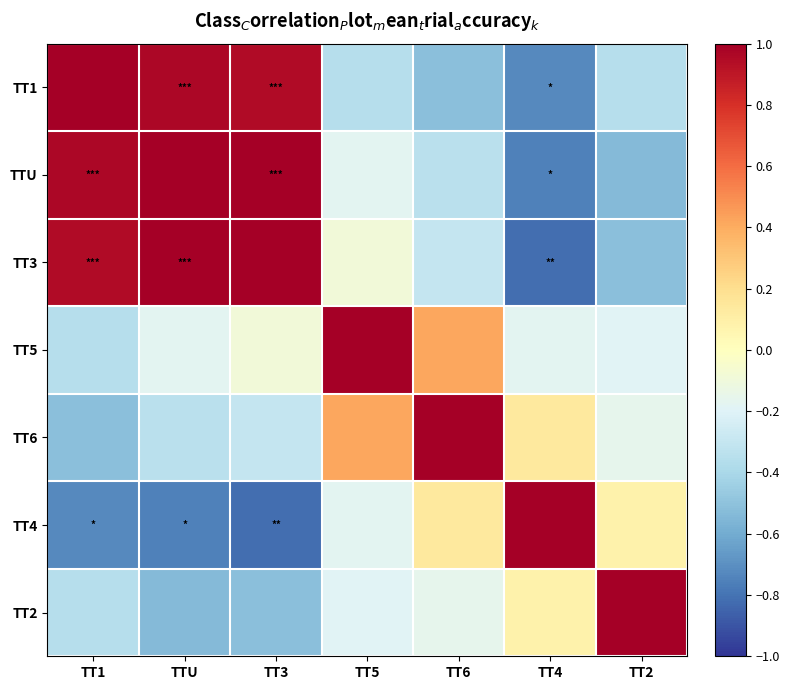

List the series in order of their peak value, lowest first.

TTU, TT1, TT4, TT2, TT3, TT5, TT6